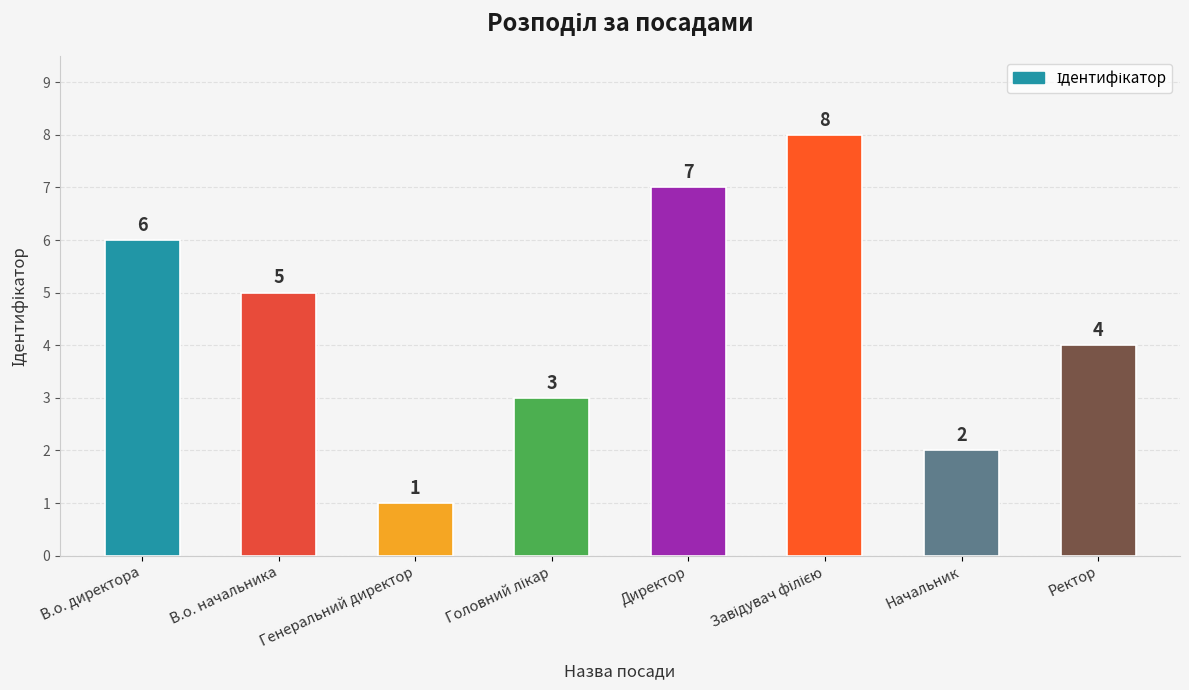

Between В.о. директора and Генеральний директор, which is larger?

В.о. директора